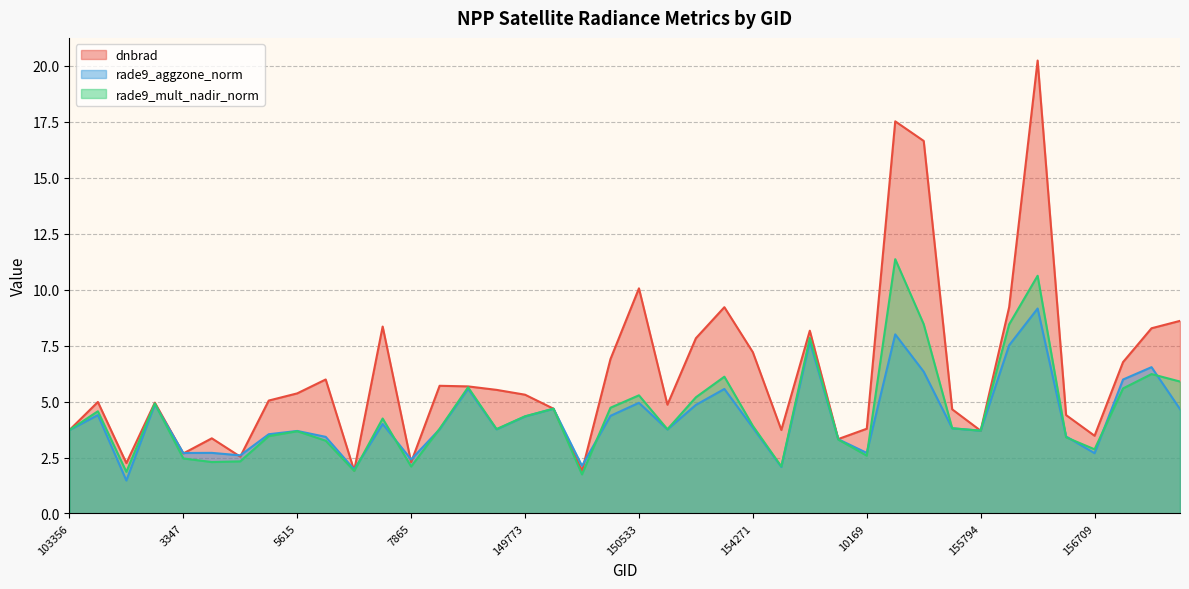

How many data points in dnbrad are above 5?

21